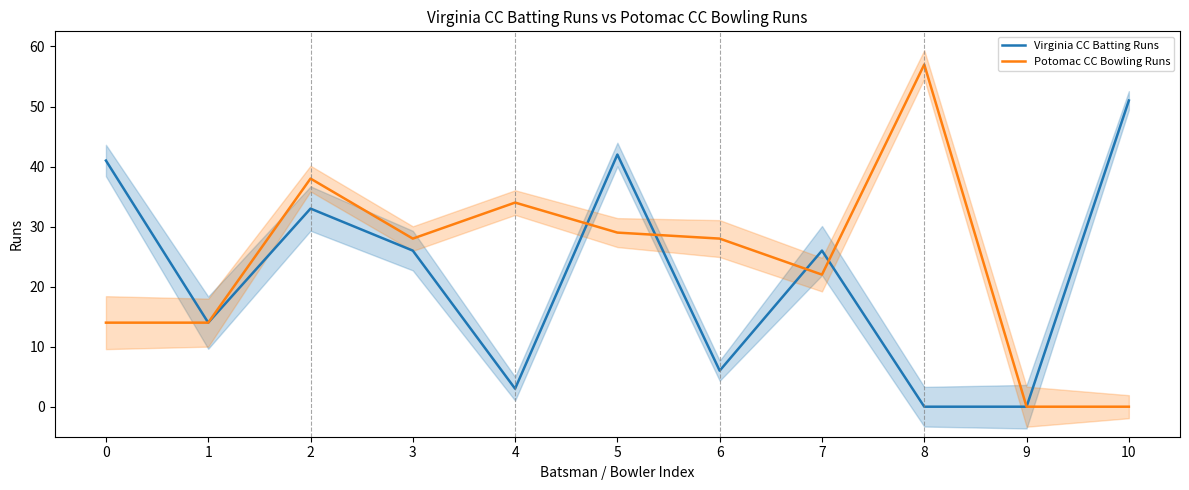

Reading left to right, extract all data points from this chart.

Virginia CC Batting Runs: 41	14	33	26	3	42	6	26	0	0	51
Potomac CC Bowling Runs: 14	14	38	28	34	29	28	22	57	0	0